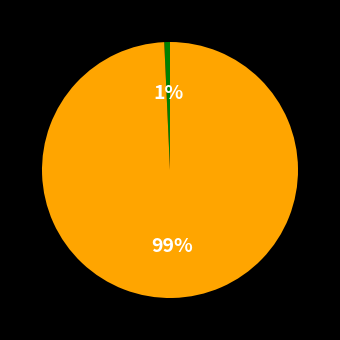

To the nearest percent, what is the average slice percentage?

50%